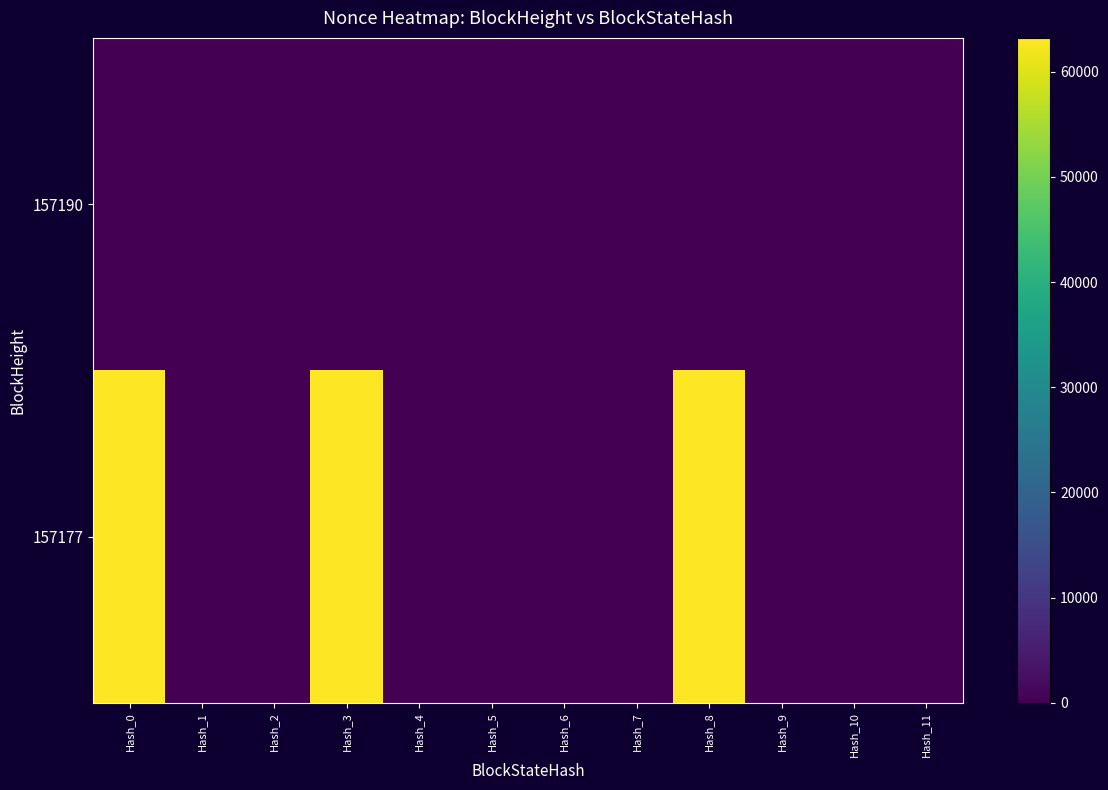

Count the number of data series in this chart.

2